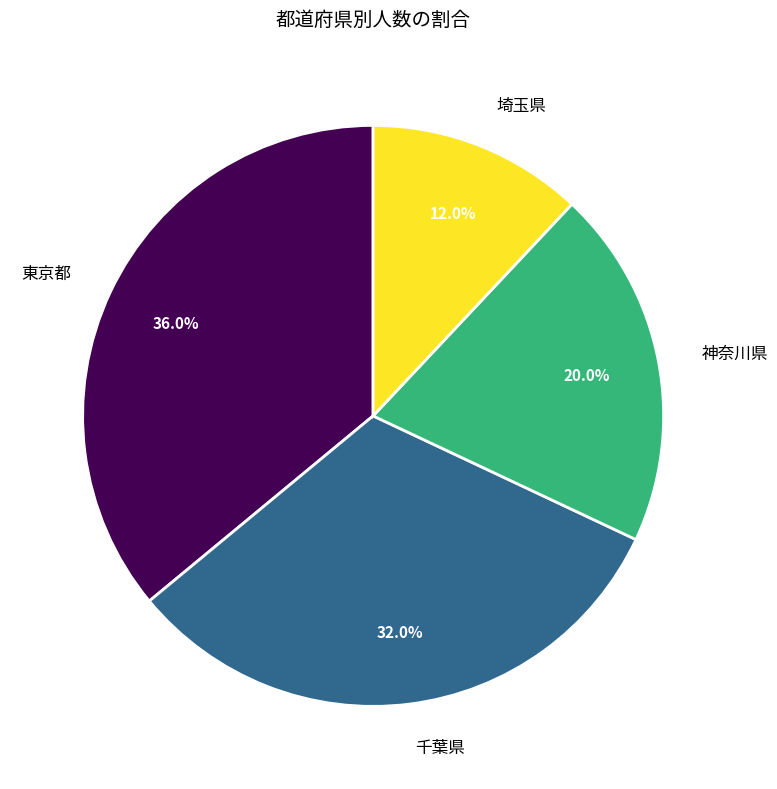

Between 東京都 and 千葉県, which is larger?

東京都